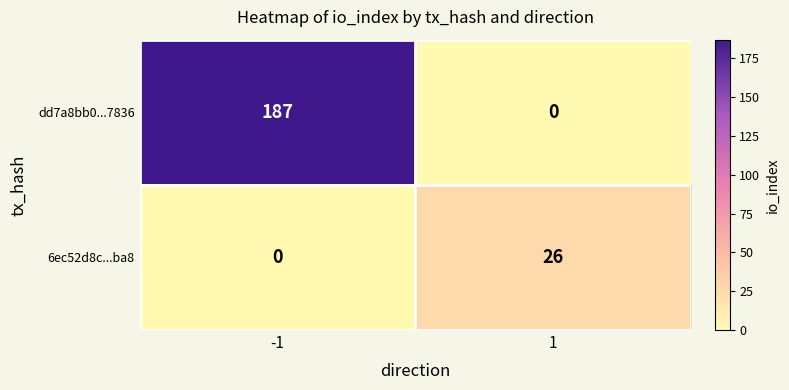

Reading left to right, list all the values displayed in this chart.

dd7a8bb0...7836: -1=187	1=0
6ec52d8c...ba8: -1=0	1=26